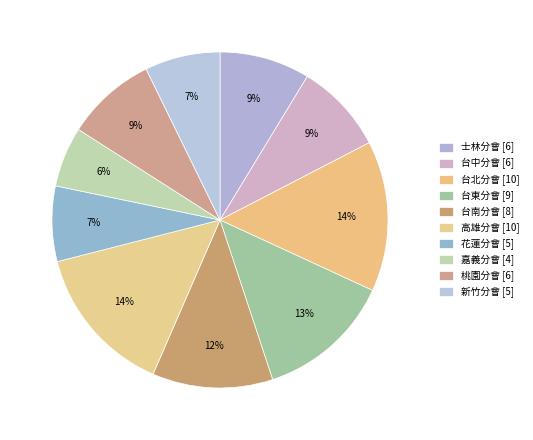

Which category has the biggest portion of the pie?

台北分會